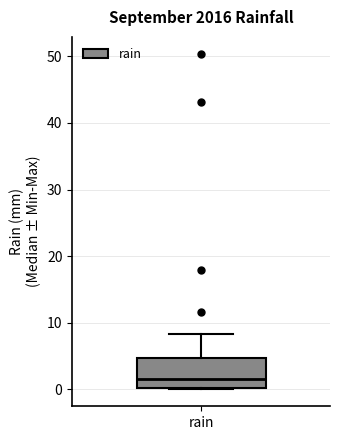

Read this box plot against the y-axis: the position of the median line, the range covered by the box, and the ends of both whiskers. The values are not printed on the chart, so give them approximately, as read against the axis.

median 2, box 0 to 5, whiskers 0 to 8